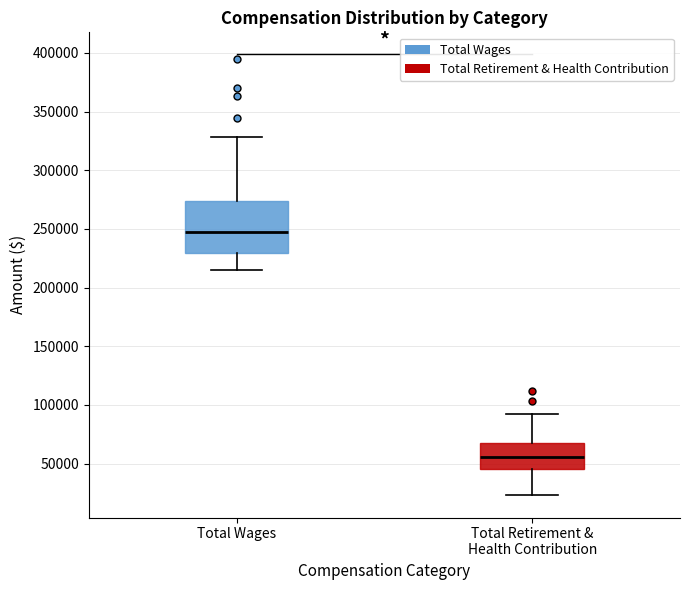

Where is the upper edge of the box for Total Wages on the y-axis? The values are not printed on the chart, so give them approximately, as read against the axis.

275000